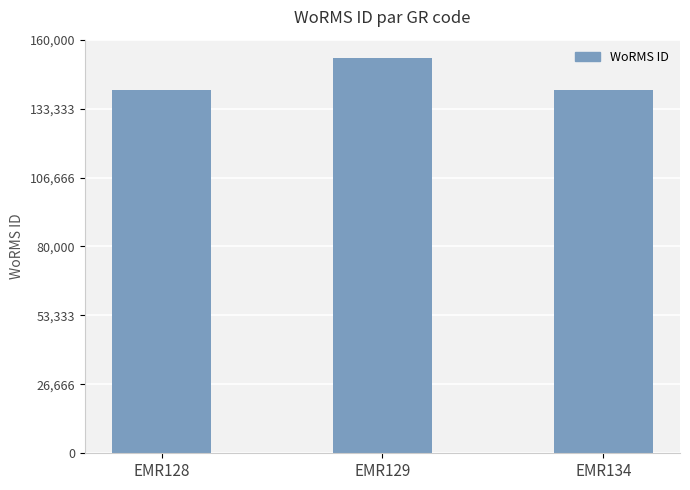

Where is the data nearest to the value 146854?

EMR134